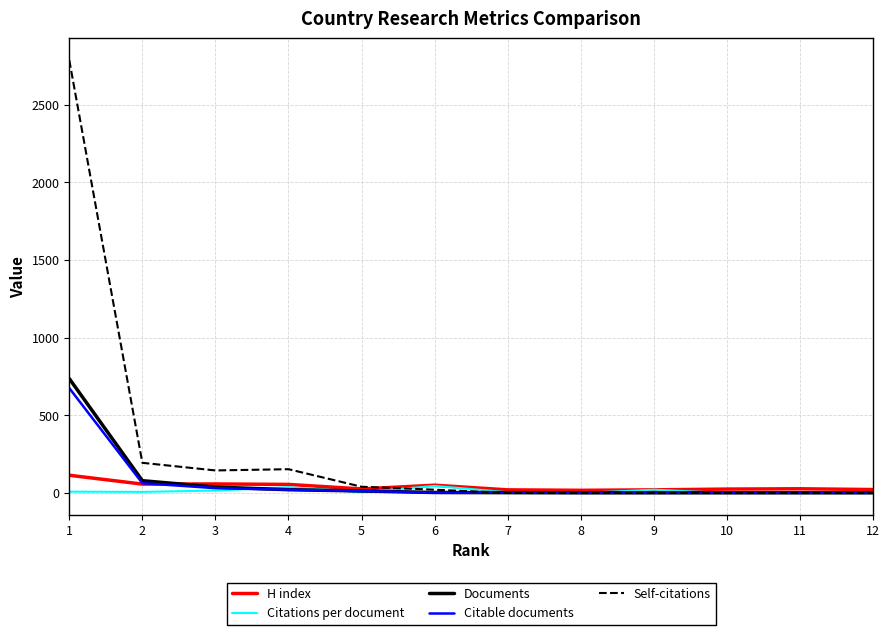

True or false: H index and Documents intersect in this chart.

True